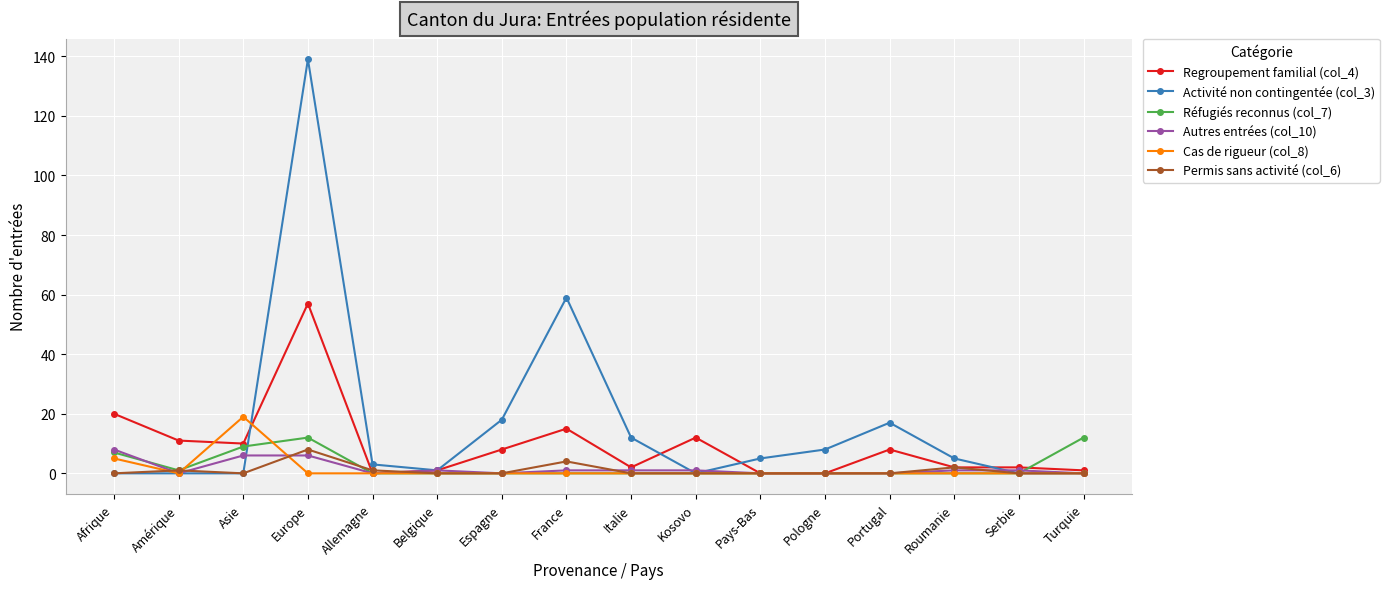

At which label does Activité non contingentée (col_3) reach its peak?

Europe